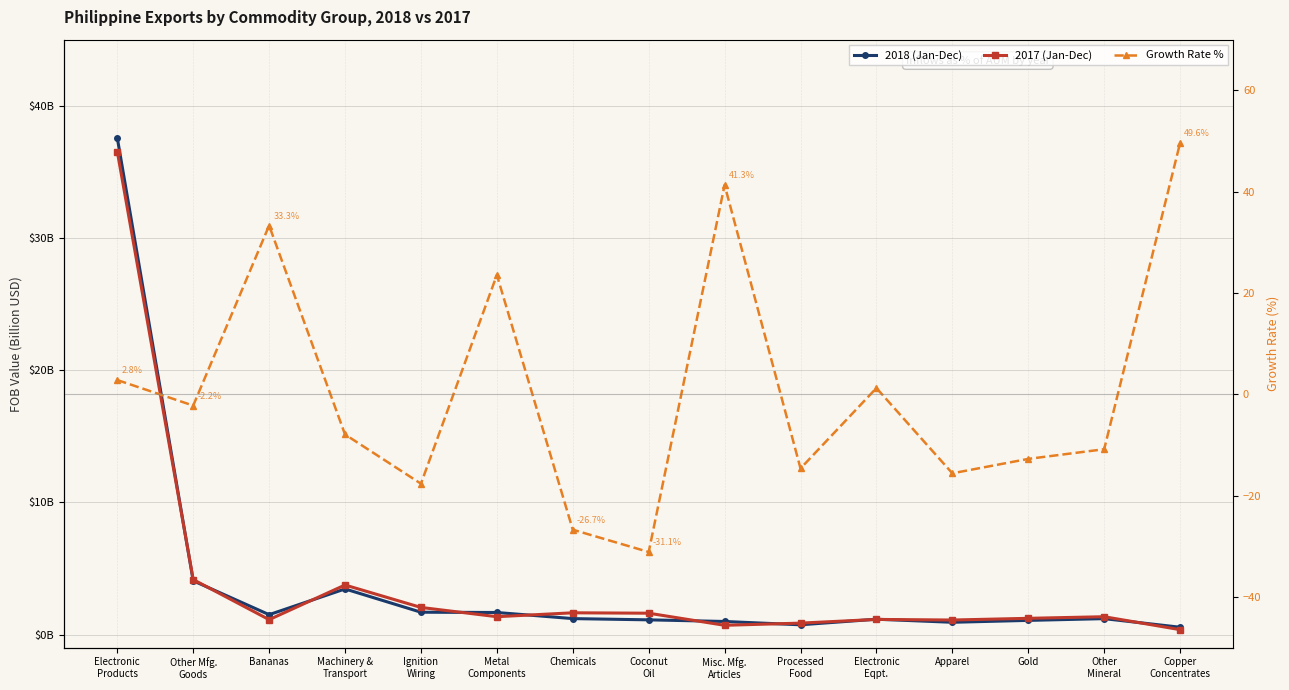

What is the approximate value of 2018 (Jan-Dec) at Electronic
Eqpt.?

1.2